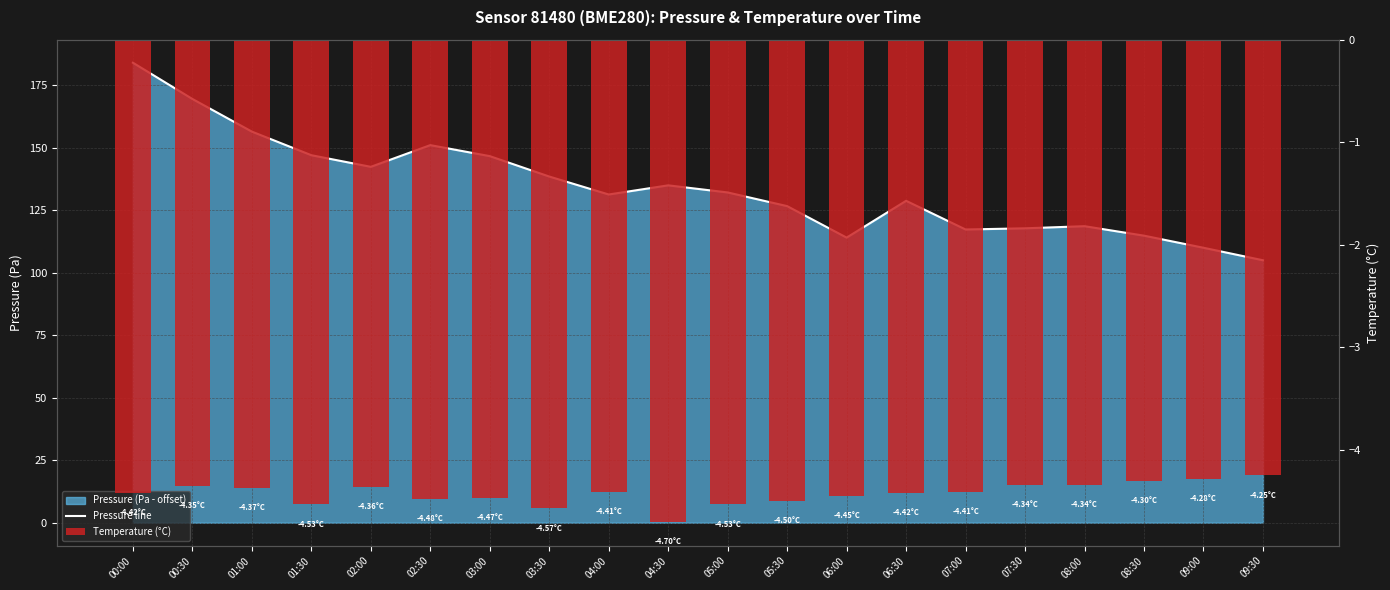

What is the difference between the second highest and minimum values in the Temperature (°C) series?

0.4